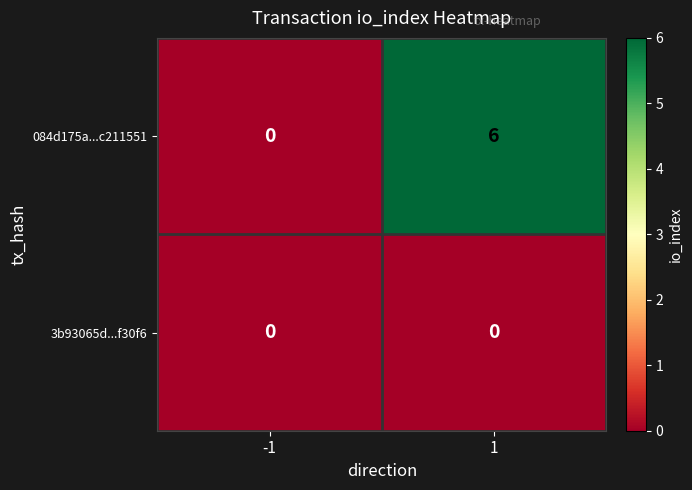

Reading right to left, what are all the values shown in this chart?

084d175a...c211551: 1=6	-1=0
3b93065d...f30f6: 1=0	-1=0